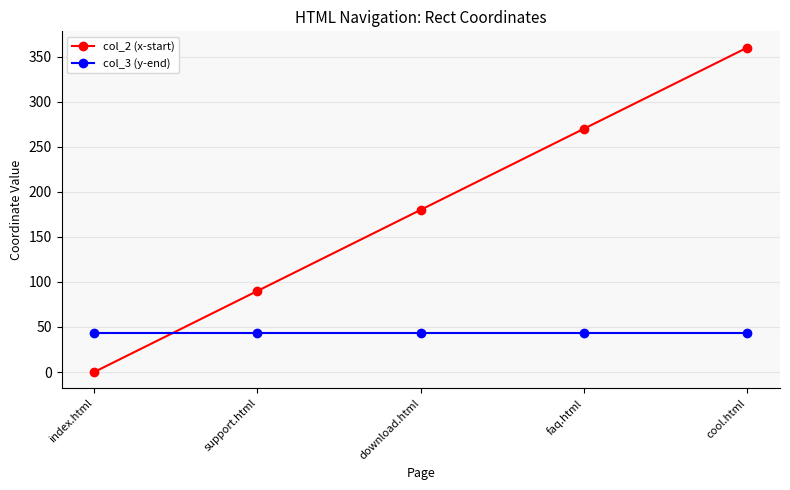

What position from the left is faq.html?

4